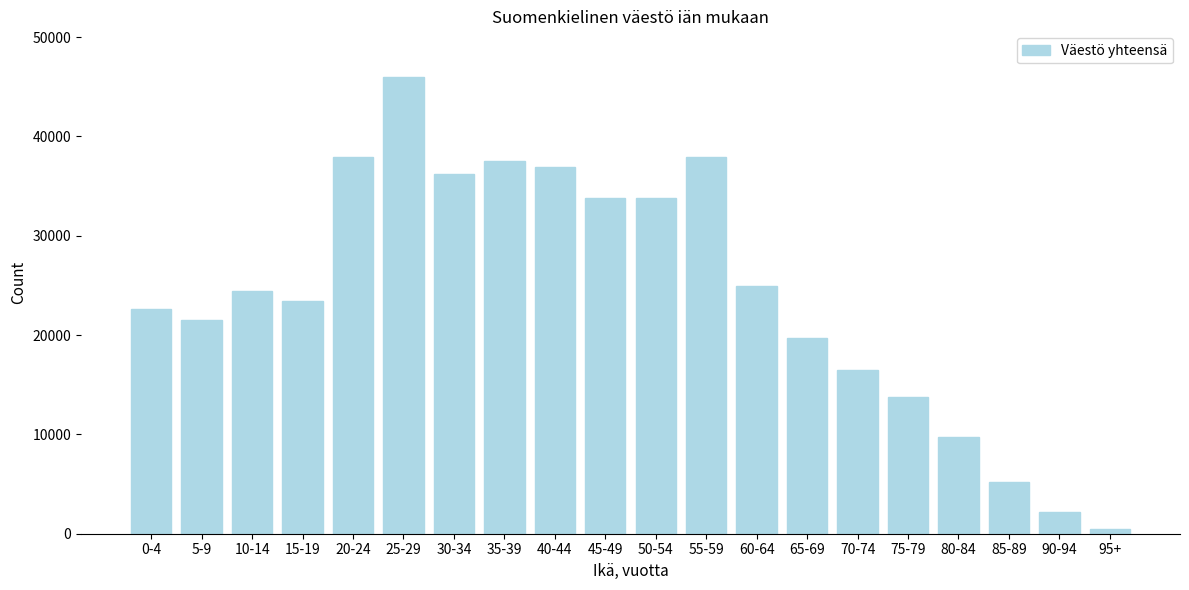

Approximately how many times larger is the value at 5-9 compared to 70-74?

1.3